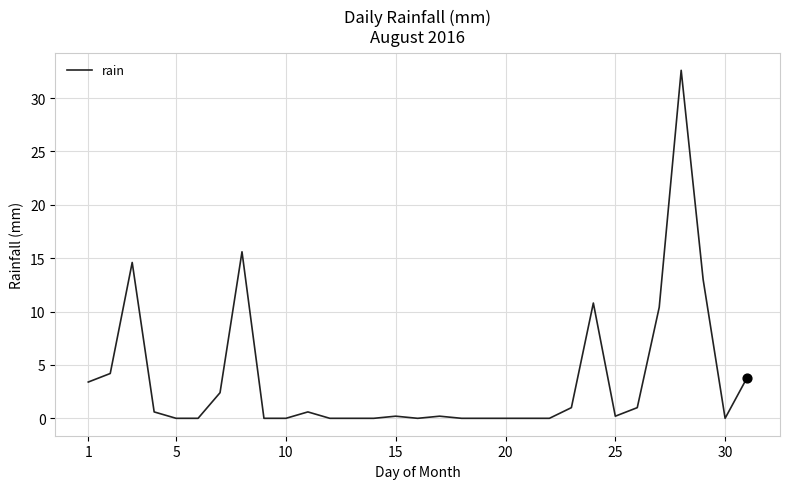

What is the greatest value displayed?

32.6